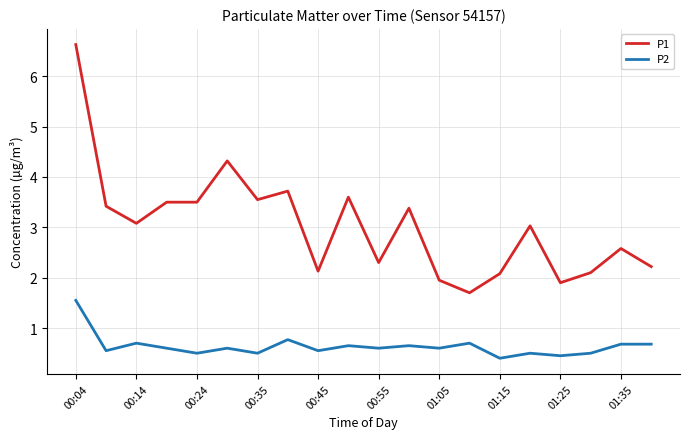

True or false: P2 and P1 cross at least once.

False